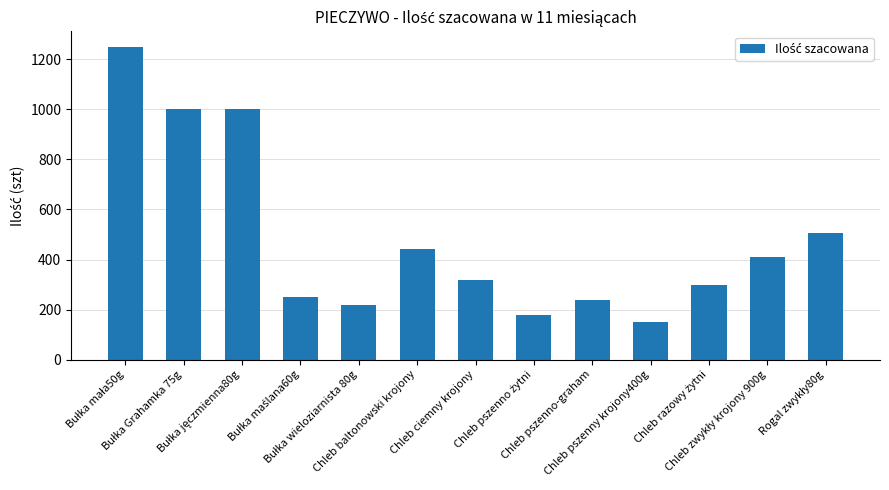

What is the average value?

482